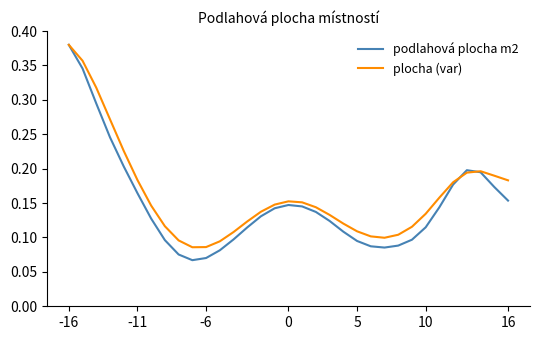

At which category is the sum across all series the highest?

-16